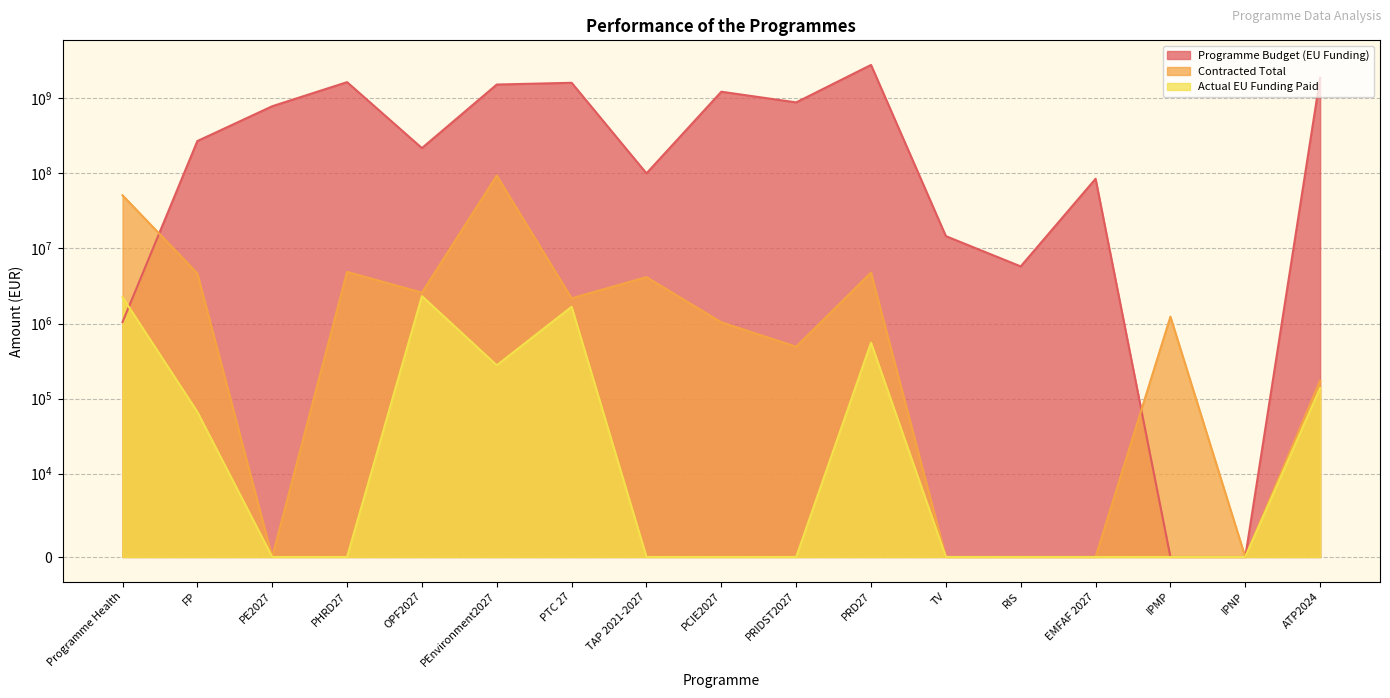

What is the sum of the Actual EU Funding Paid values at PRD27 and PCIE2027?

554493.1